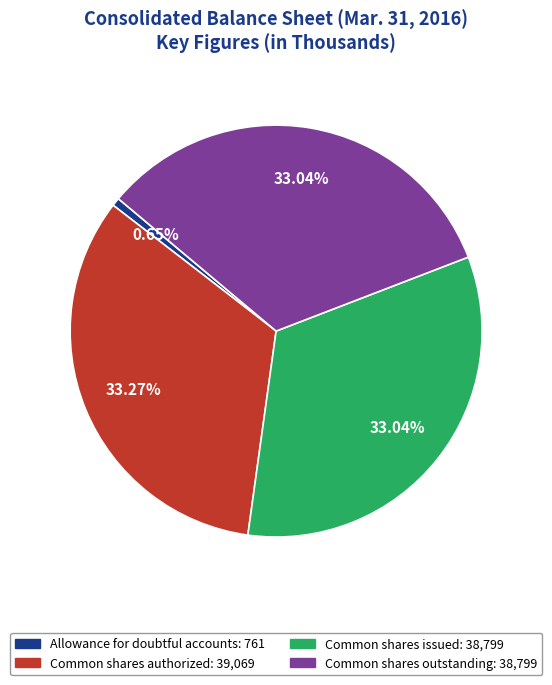

What is the ratio of the value at Common shares issued to the value at Common shares outstanding?

1.0